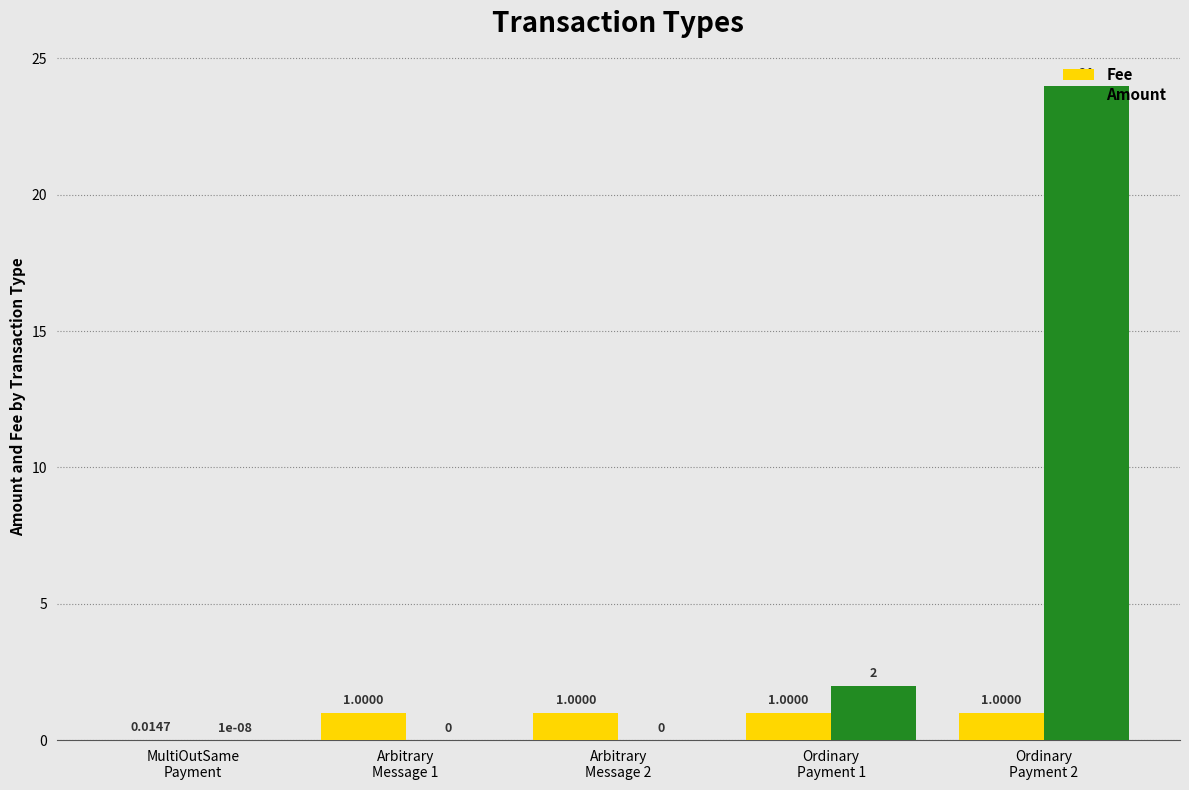

What is the sum of all Fee values?

4.0